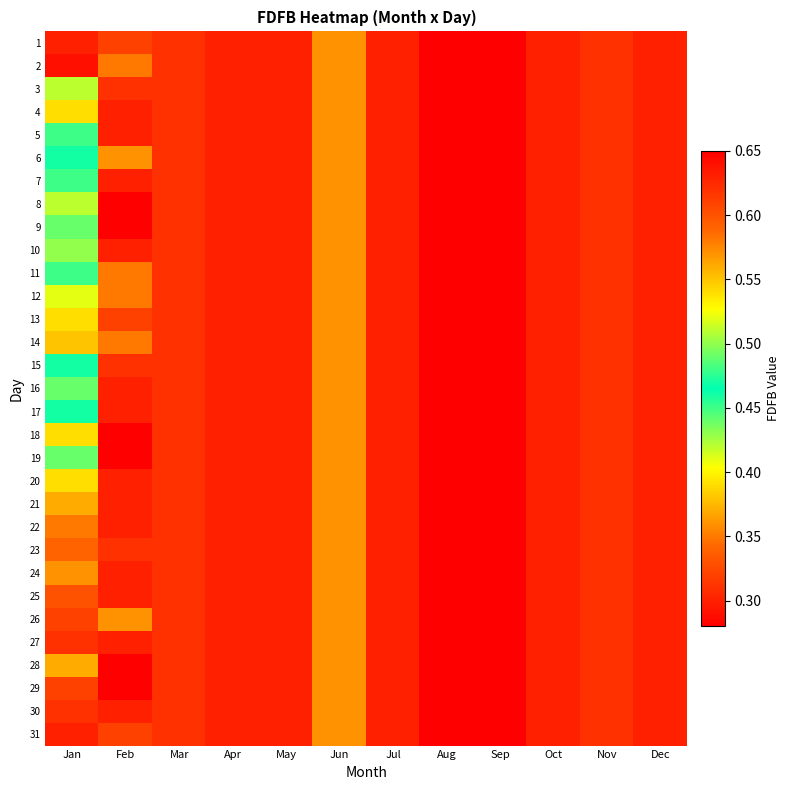

Count the number of categories in the chart.

12